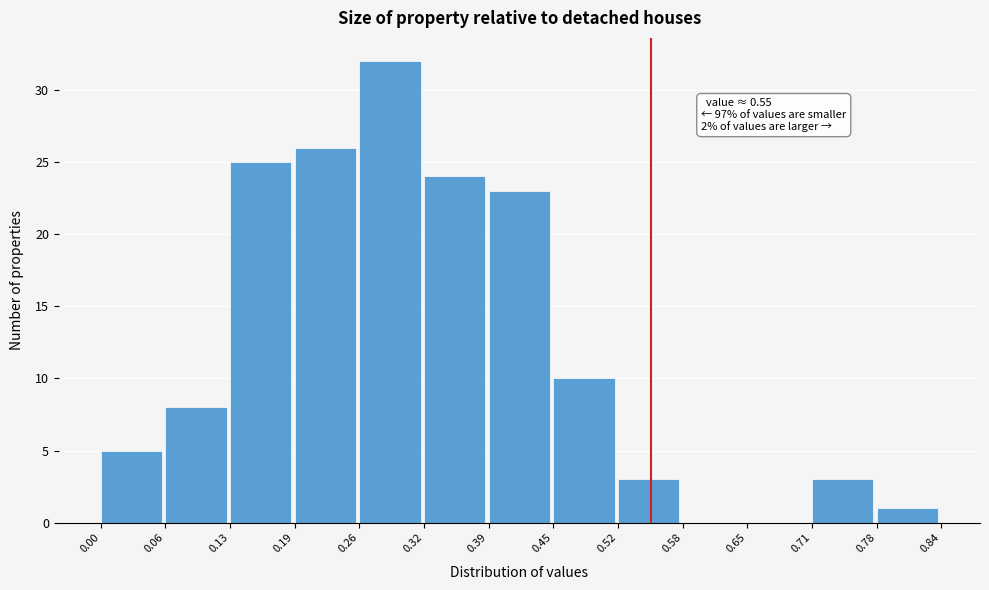

Which range on the x-axis has the tallest bar?

0.26 to 0.32